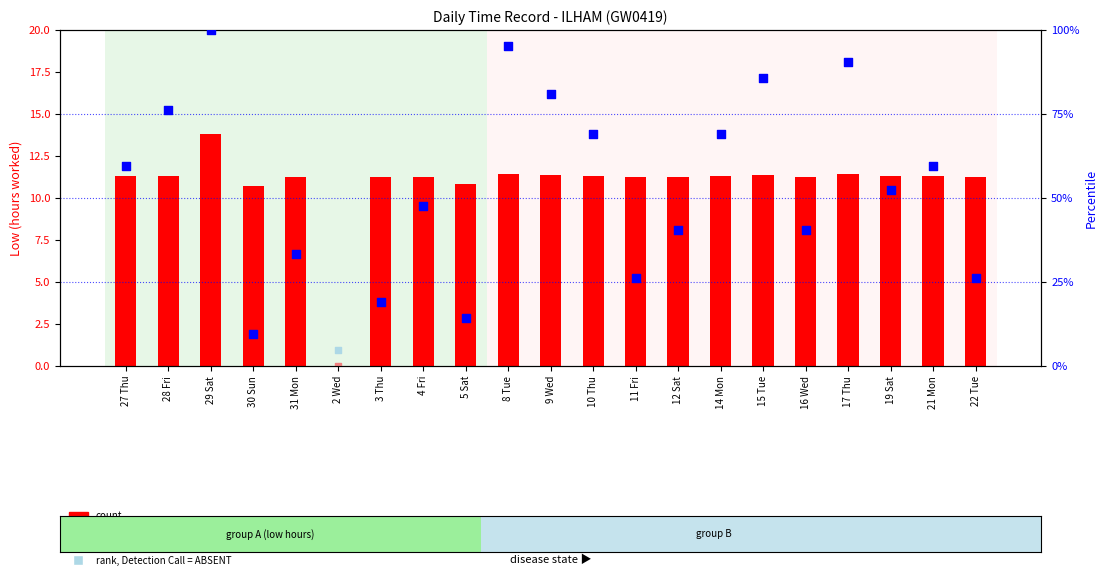

Approximately how many times larger is the value at 14 Mon compared to 8 Tue?

1.0